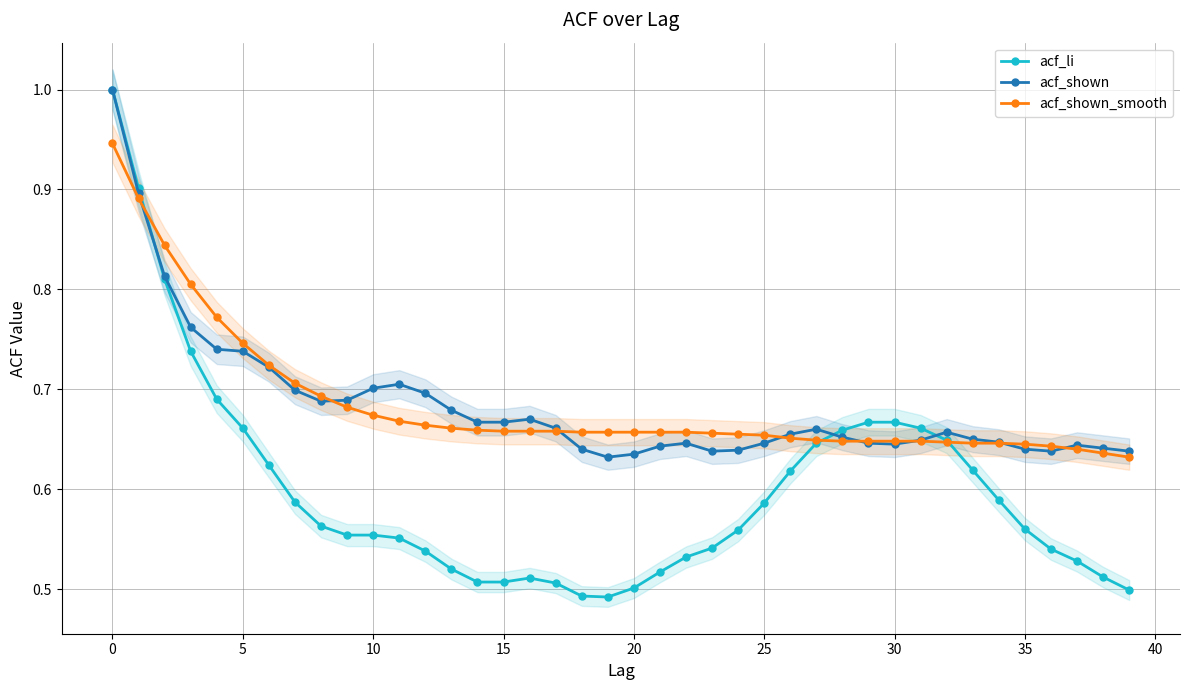

Count the acf_li values in the range 0 to 1.

40